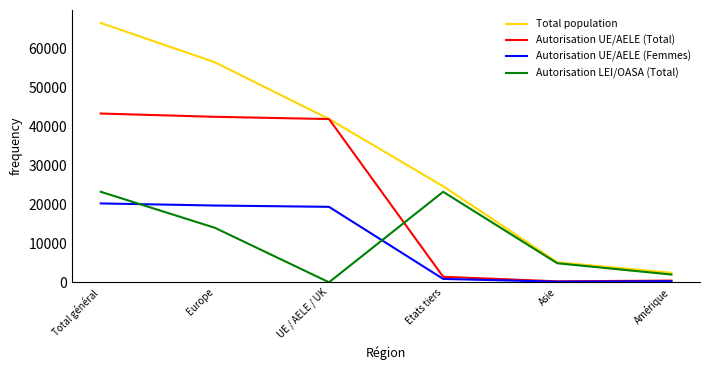

Does the chart display data point markers on the line(s)?

No